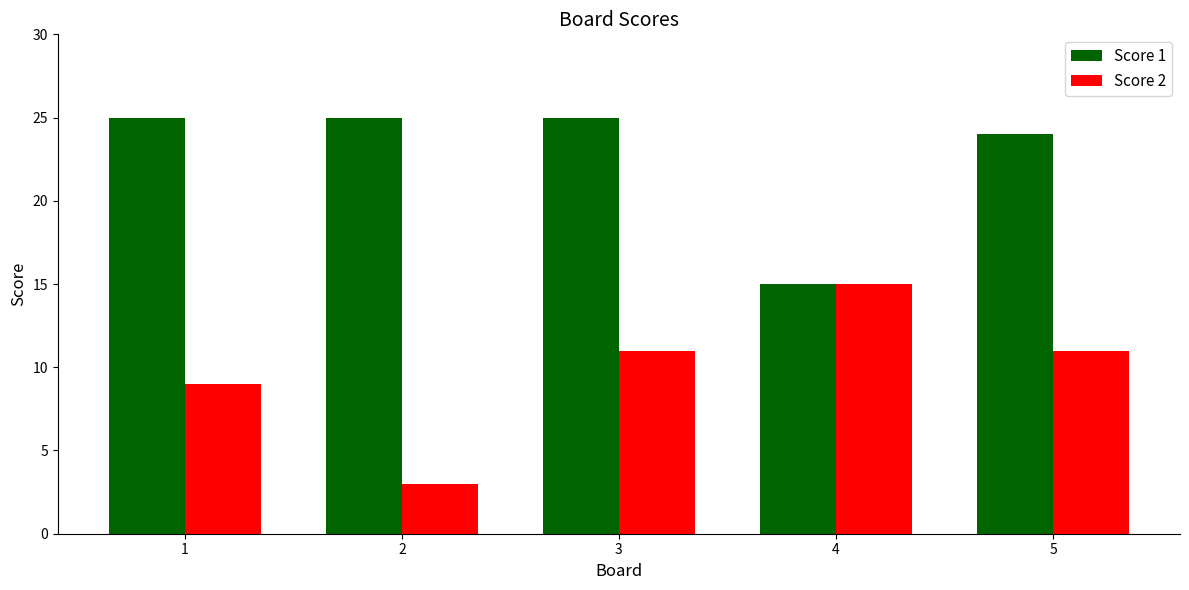

How many groups of bars are there?

5